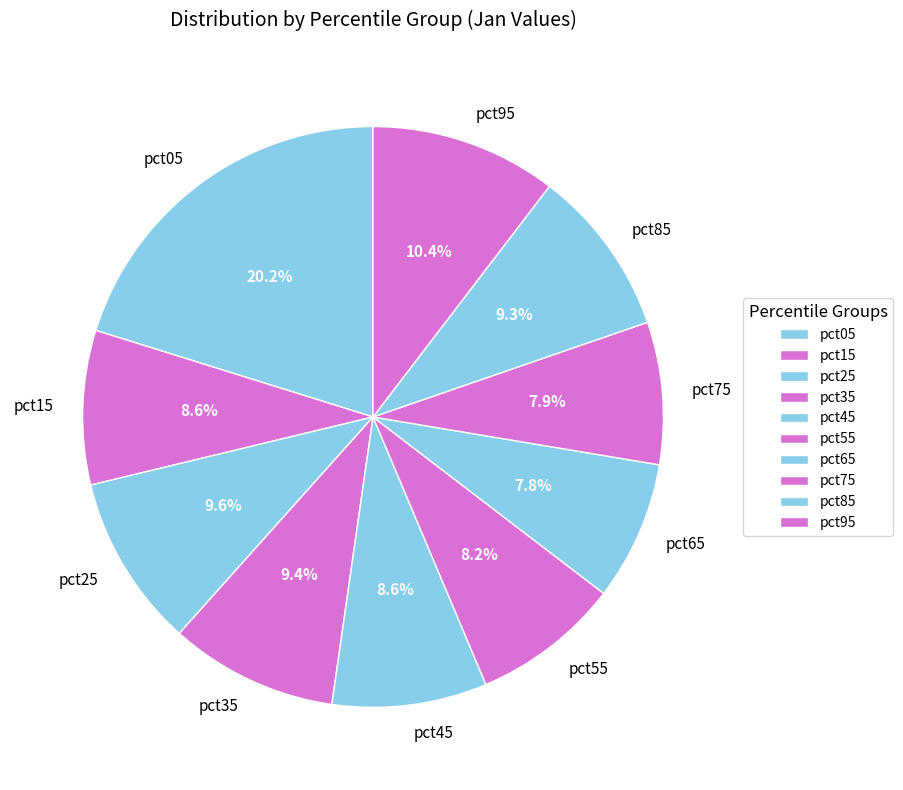

To the nearest percent, what portion does pct15 represent?

9%